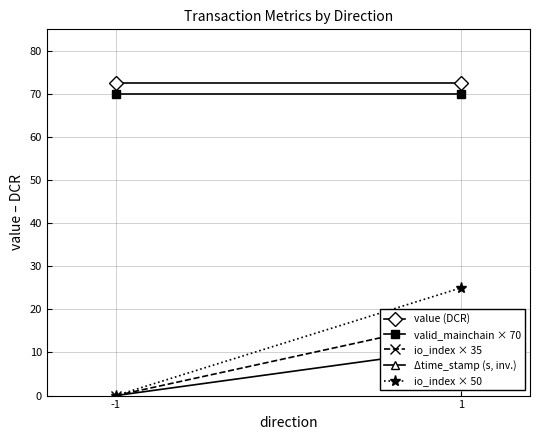

How many values in the io_index × 35 series are below 17?

1